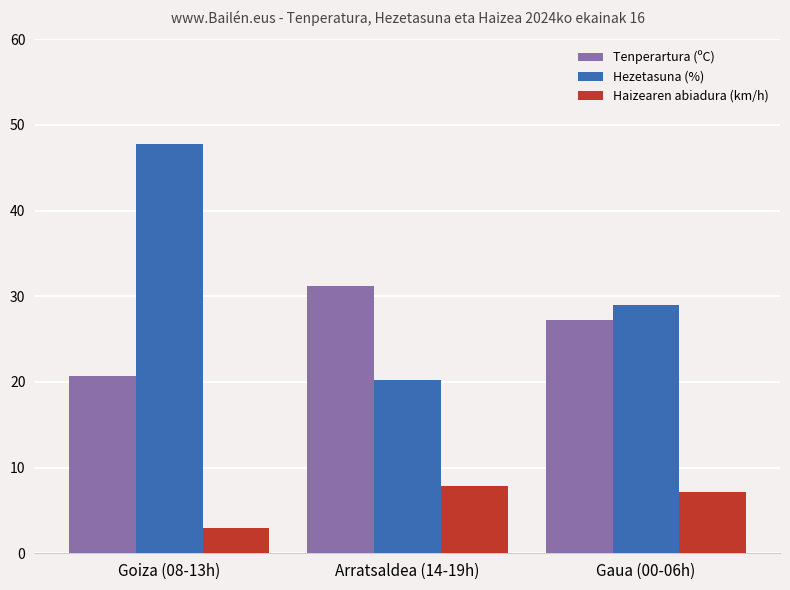

How many bars are there in each group?

3